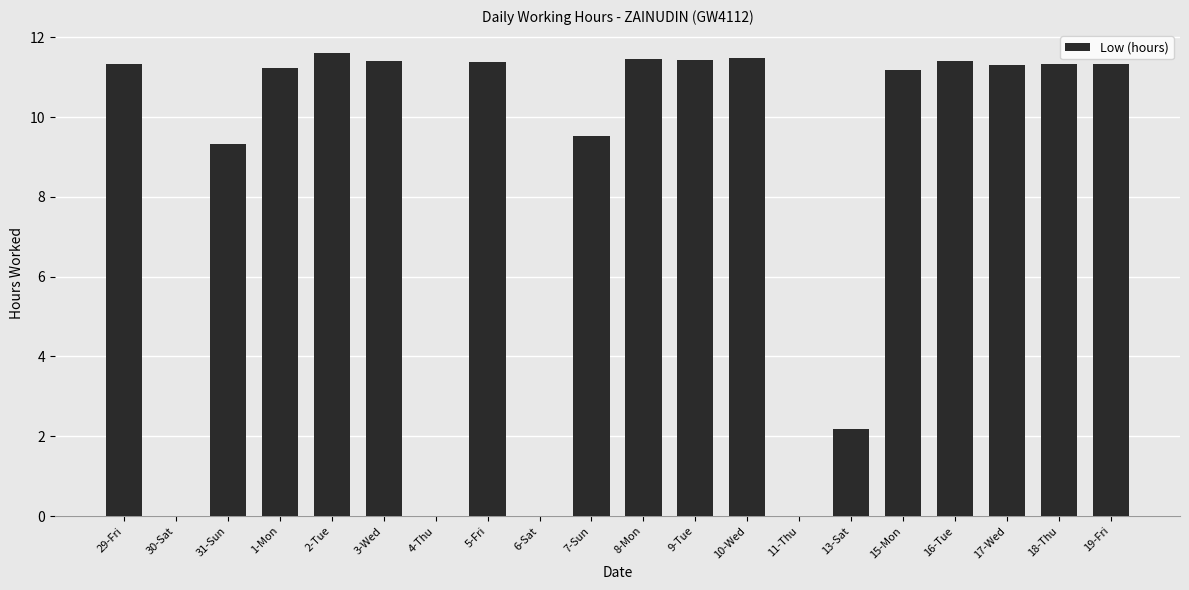

The chart shows a value of 11.4 at 5-Fri. True or false?

True